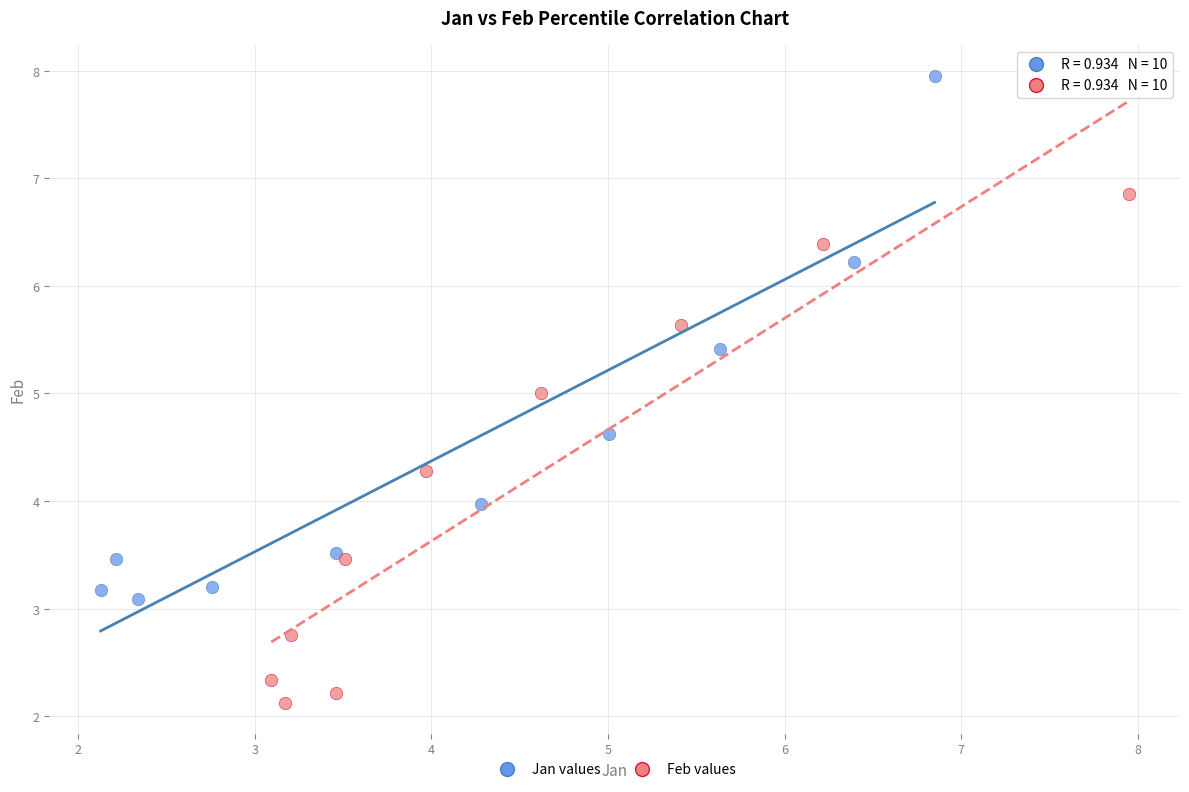

Which series has the widest spread of Y values?

Jan values